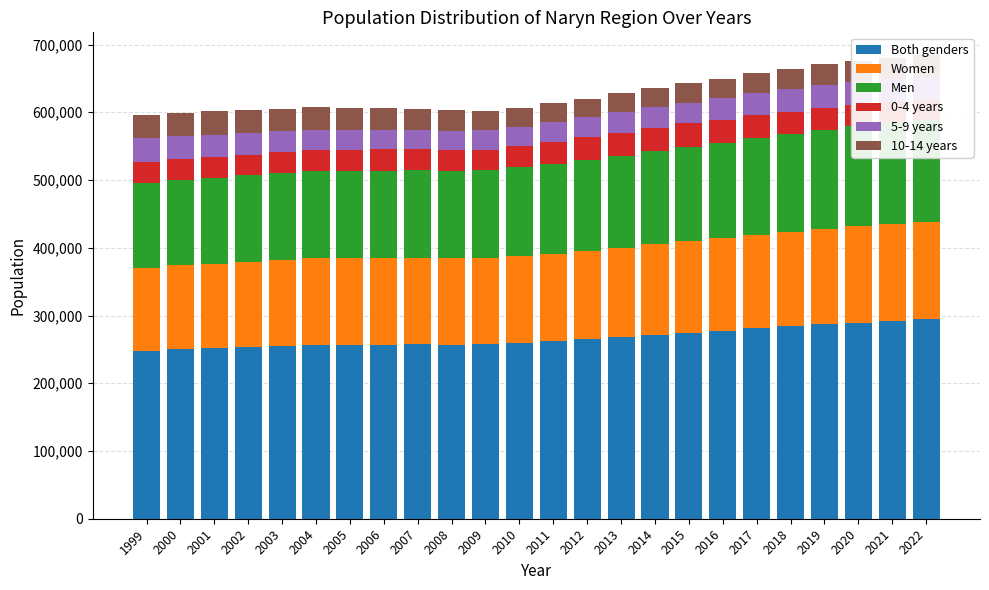

What are all the series names shown in the legend?

Both genders, Women, Men, 0-4 years, 5-9 years, 10-14 years